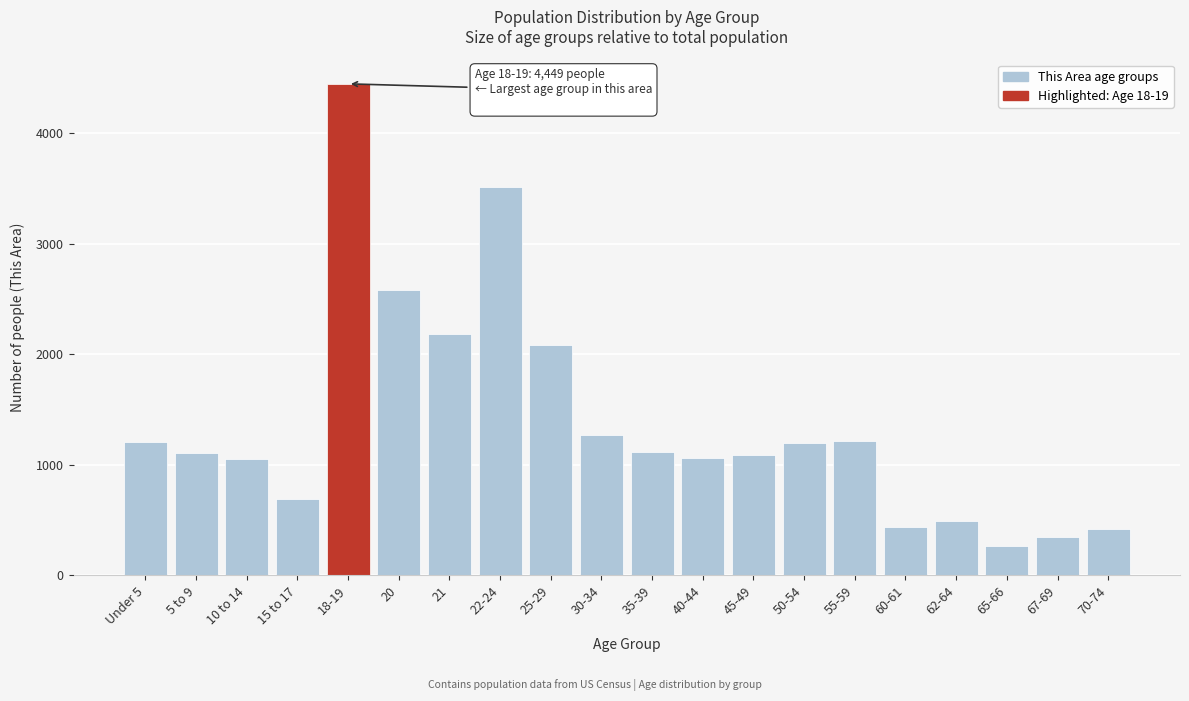

The value at 50-54 is 1201. True or false?

True